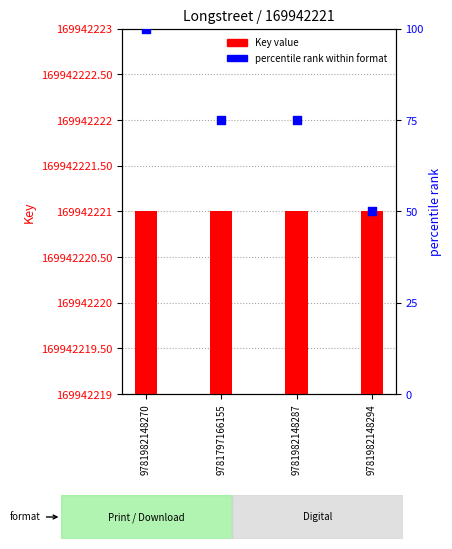

At how many categories does at least one series exceed 156662011?

4